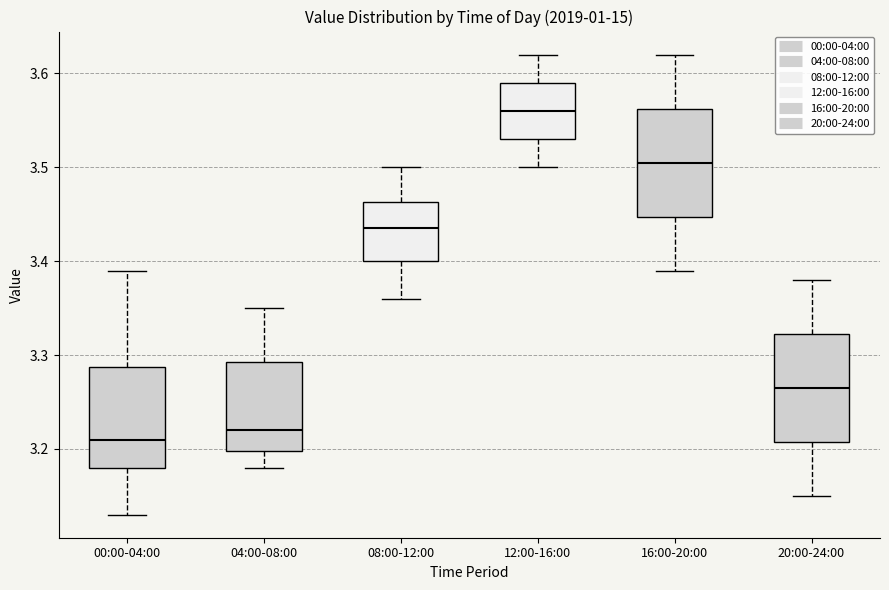

Reading left to right, read every box against the y-axis: the position of its median line, the range the box covers, and the ends of its whiskers. The values are not printed on the chart, so give them approximately, as read against the axis.

00:00-04:00: median 3.21, box 3.18 to 3.29, whiskers 3.13 to 3.39
04:00-08:00: median 3.22, box 3.20 to 3.29, whiskers 3.18 to 3.35
08:00-12:00: median 3.44, box 3.40 to 3.46, whiskers 3.36 to 3.50
12:00-16:00: median 3.56, box 3.53 to 3.59, whiskers 3.50 to 3.62
16:00-20:00: median 3.51, box 3.45 to 3.56, whiskers 3.39 to 3.62
20:00-24:00: median 3.27, box 3.21 to 3.32, whiskers 3.15 to 3.38